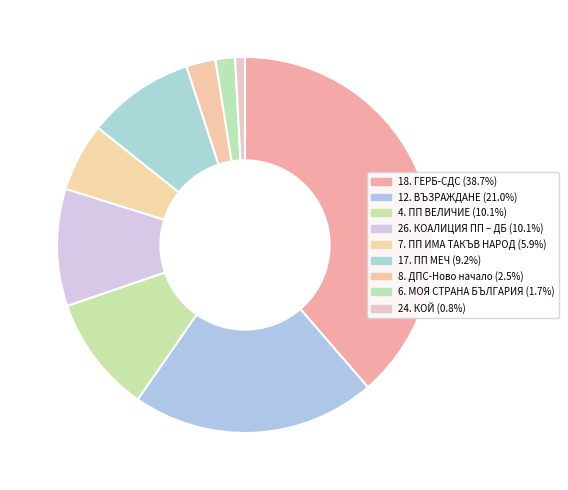

Combined, do 6. МОЯ СТРАНА БЪЛГАРИЯ and 26. КОАЛИЦИЯ ПП – ДБ account for over 50%?

No